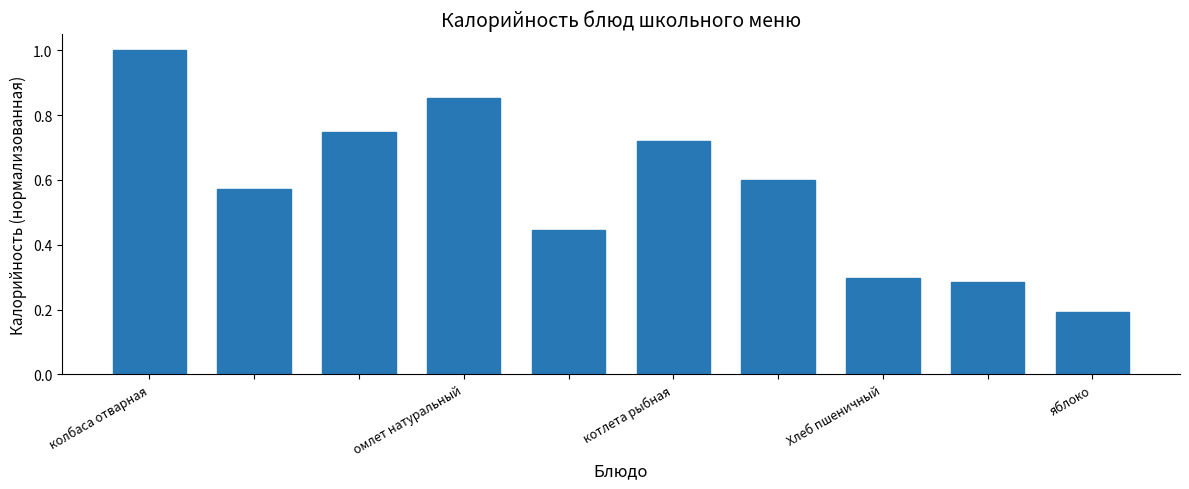

Count the number of categories in the chart.

10